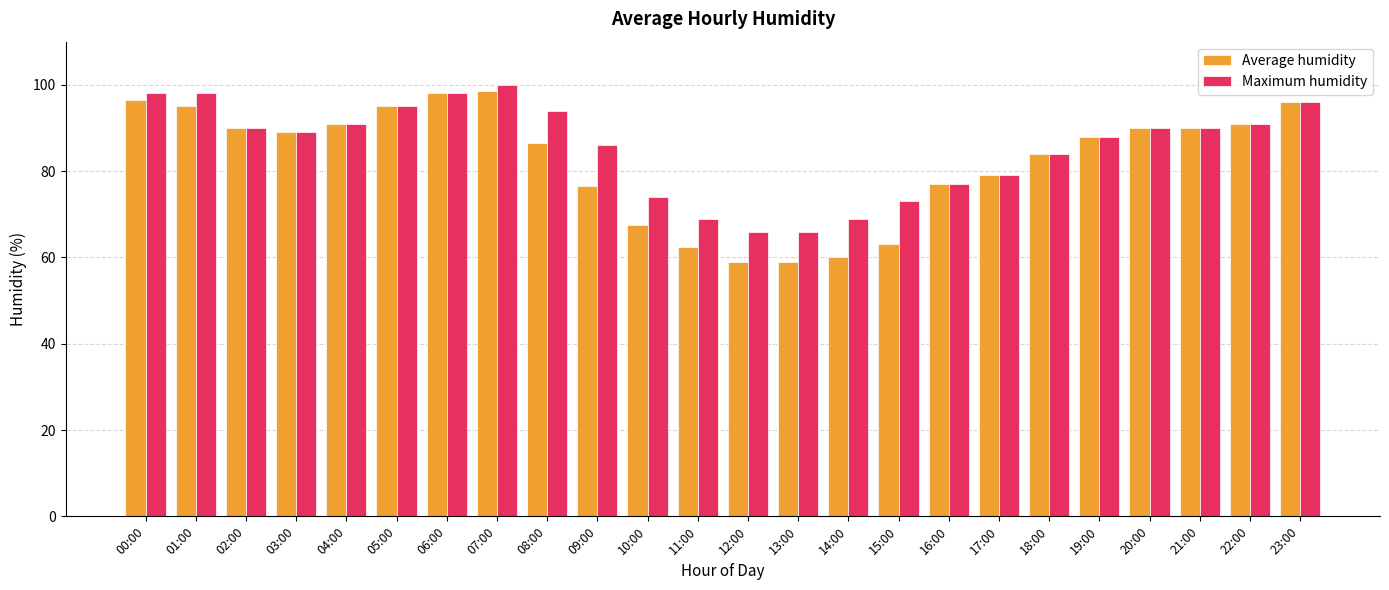

At which category is the sum across all series the highest?

07:00